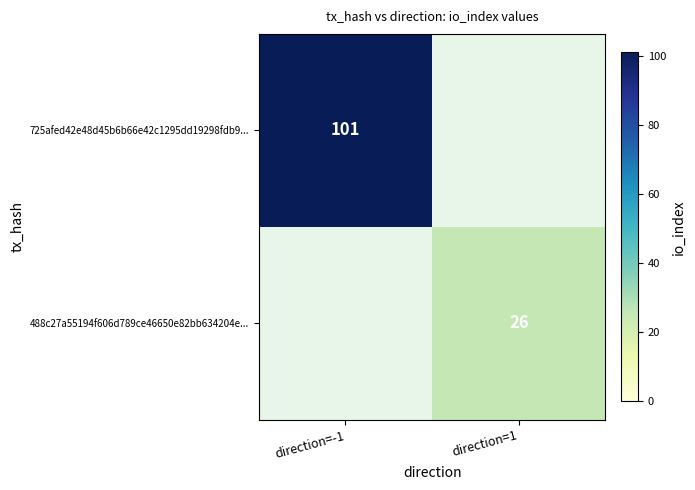

True or false: 488c27a55194f606d789ce46650e82bb634204e... has a value of 44 at direction=1.

False